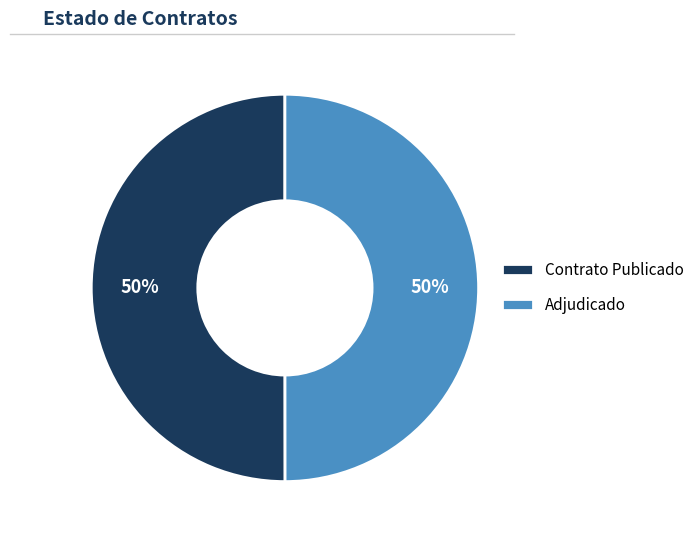

Do Adjudicado and Contrato Publicado together represent more than half of the pie?

Yes